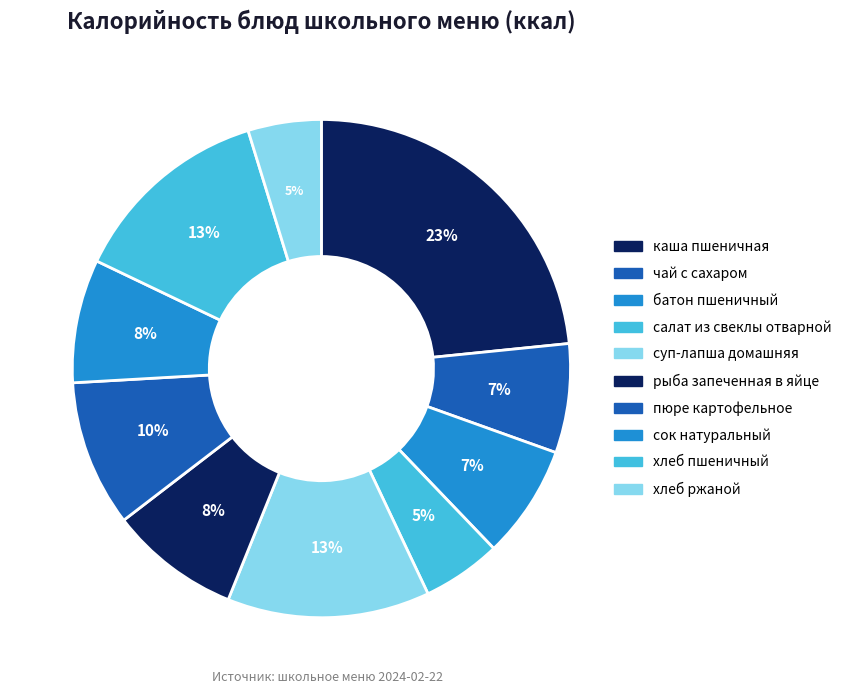

Which slice is the smallest?

хлеб ржаной